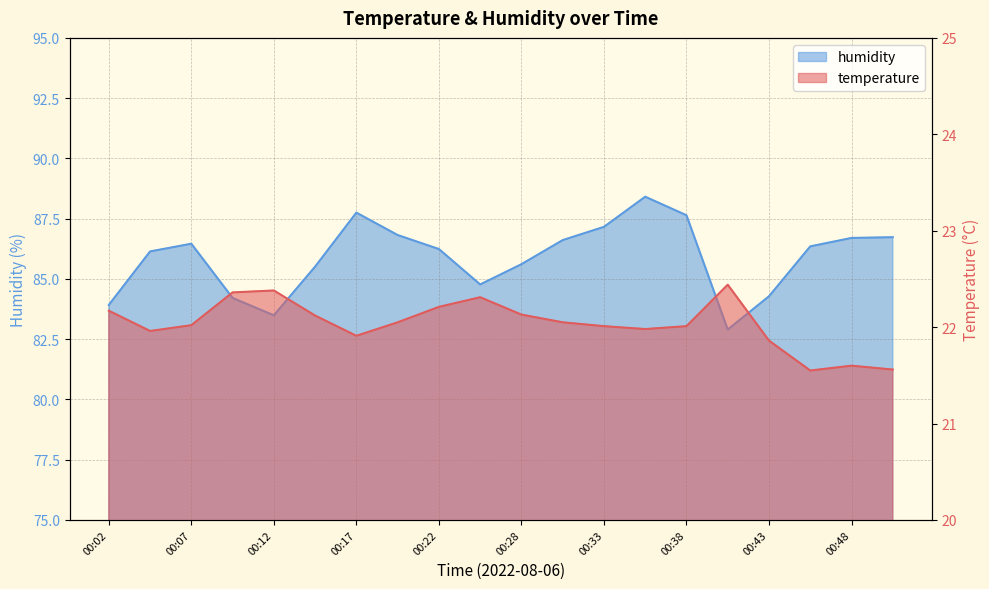

Rank the series at 00:25 from lowest to highest value.

temperature, humidity